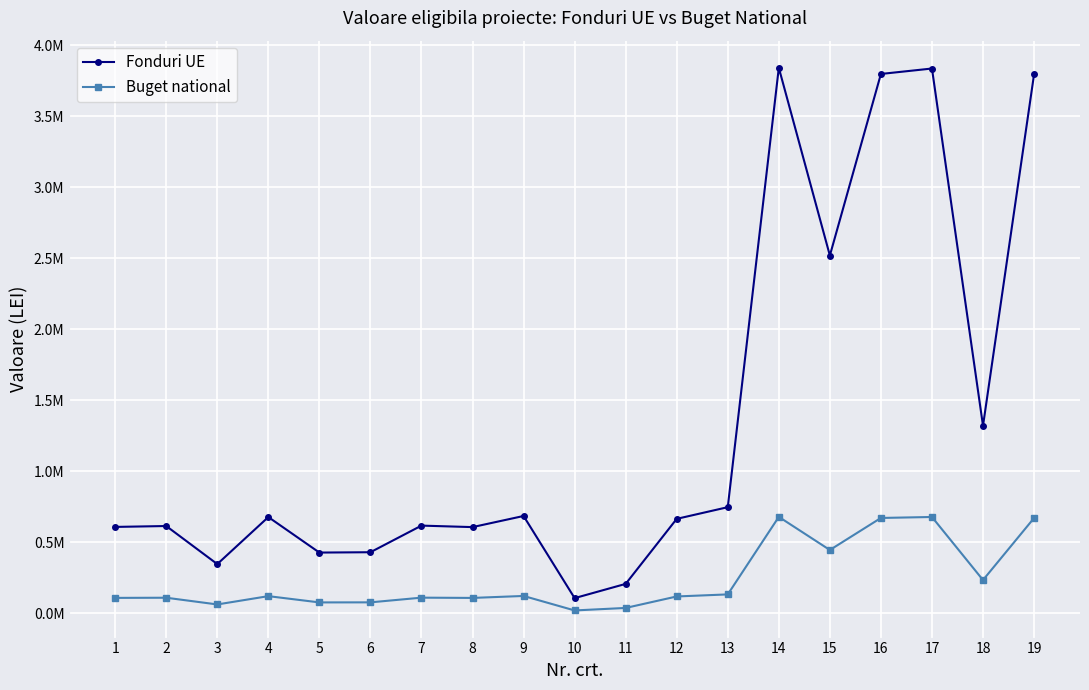

Does the chart have visible grid lines?

Yes